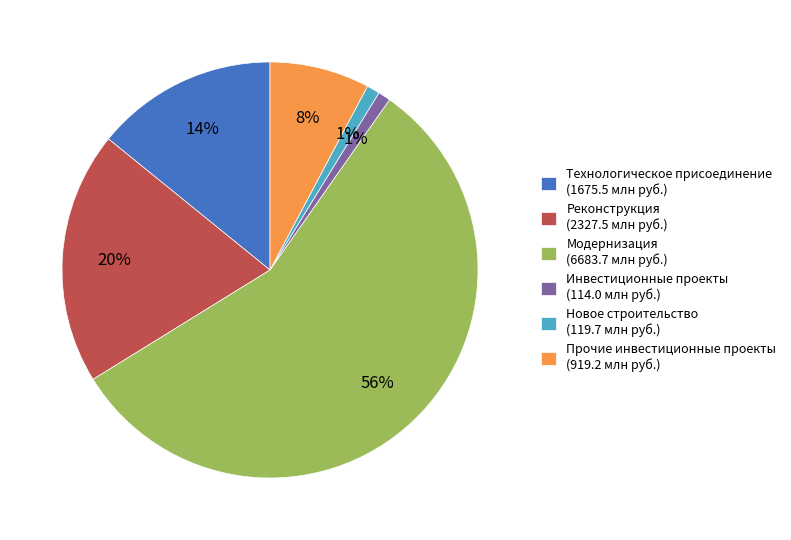

Is there any slice that represents more than half of the pie?

Yes